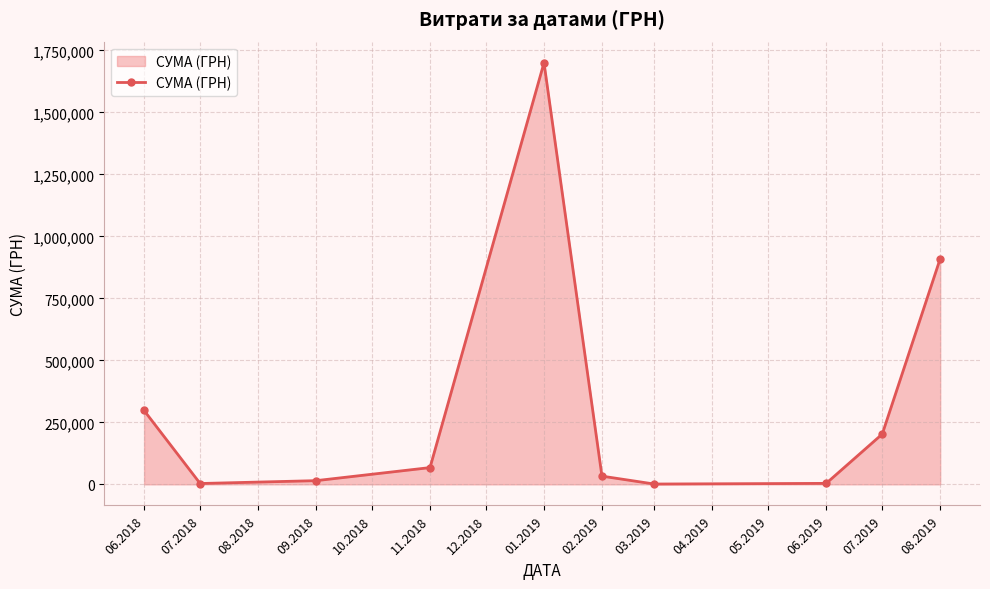

Is it true that the value at 06.2018 is 481966.6?

False